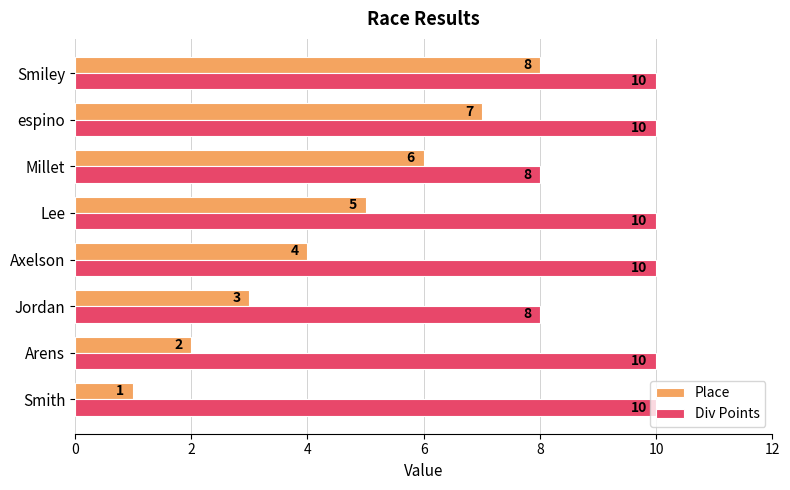

At which category is the sum across all series the highest?

Smiley